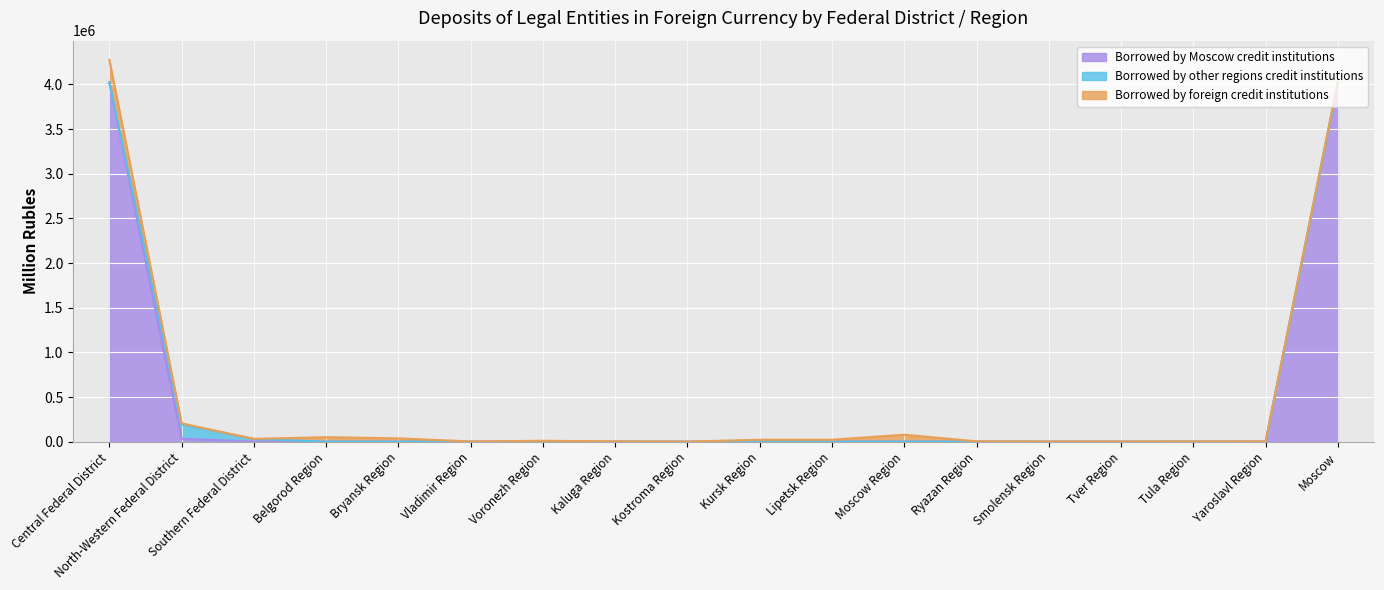

Is the value of Borrowed by Moscow credit institutions at Bryansk Region greater than the value of Borrowed by foreign credit institutions at Kostroma Region?

No